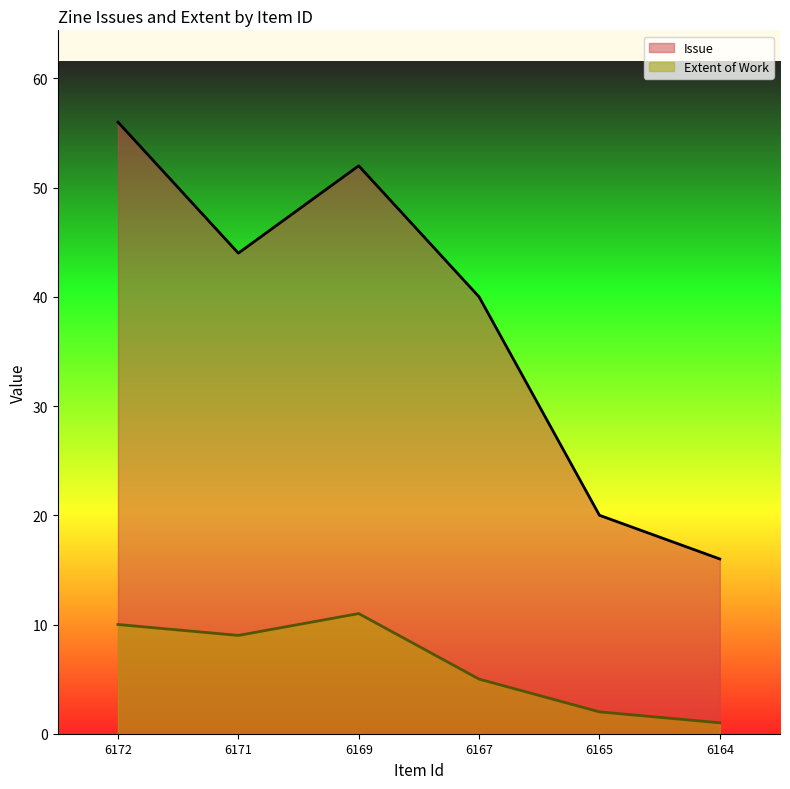

The Issue series shows 40 at 6167. True or false?

True